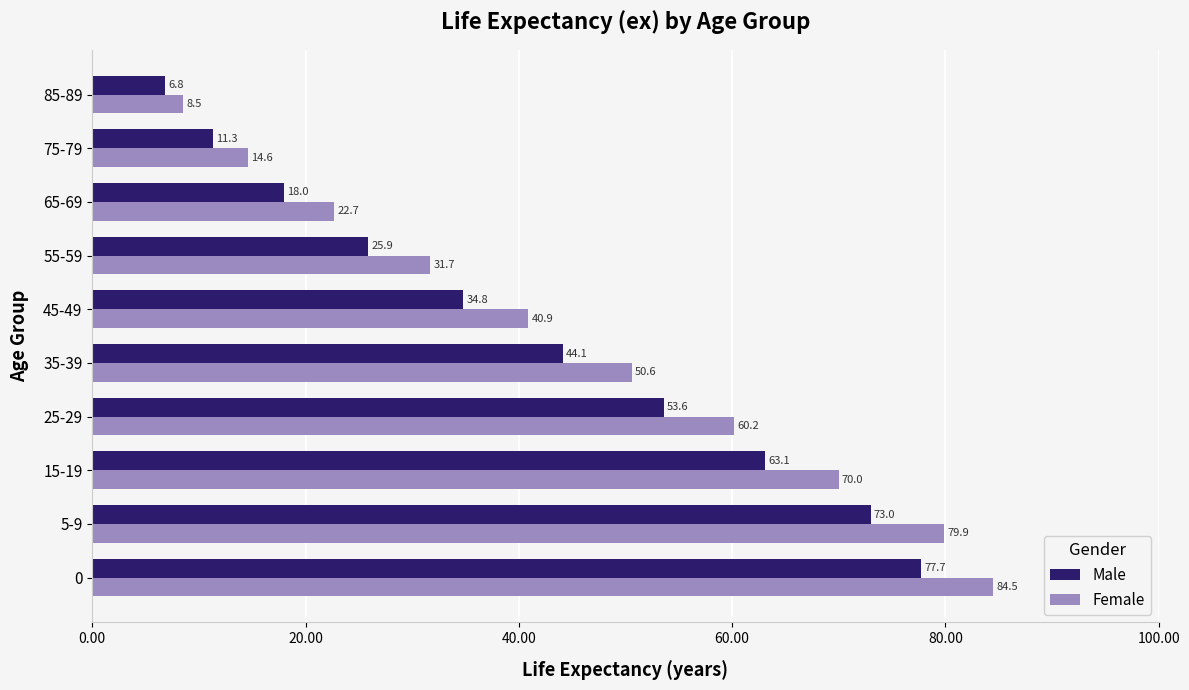

True or false: Male has a value of 75.4 at 25-29.

False